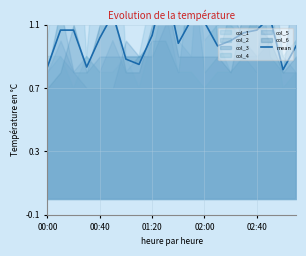

Which has a higher value, 02:00 or 00:00?

02:00